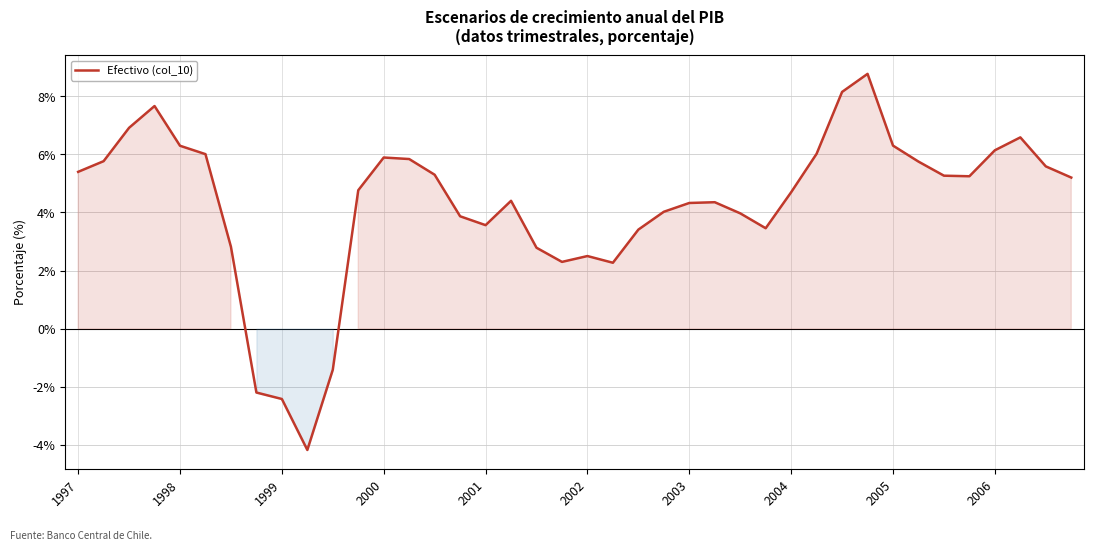

What is the smallest value displayed?

-4.2